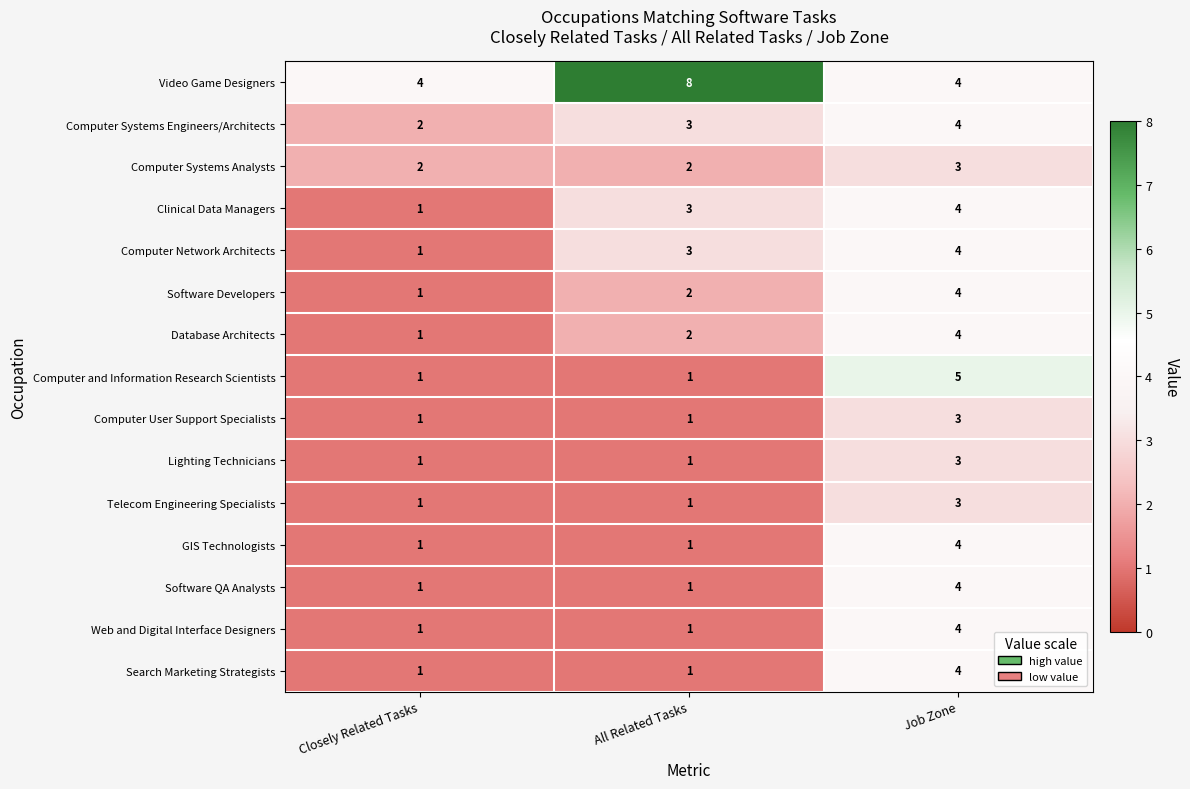

Which category has the highest value across all series?

All Related Tasks